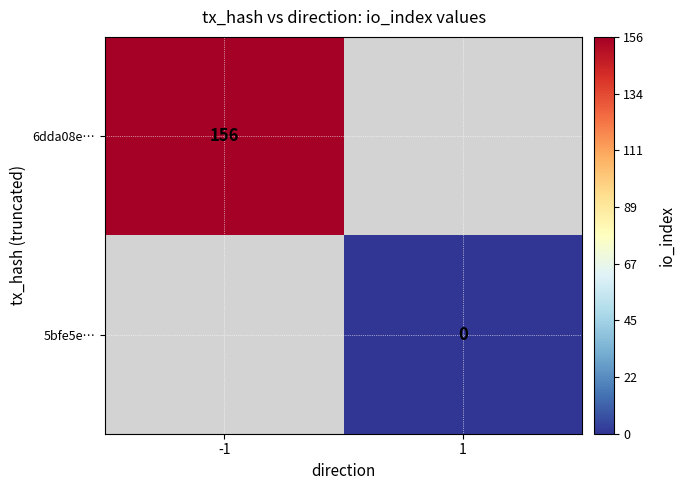

True or false: 6dda08e… has a value of 156 at -1.

True